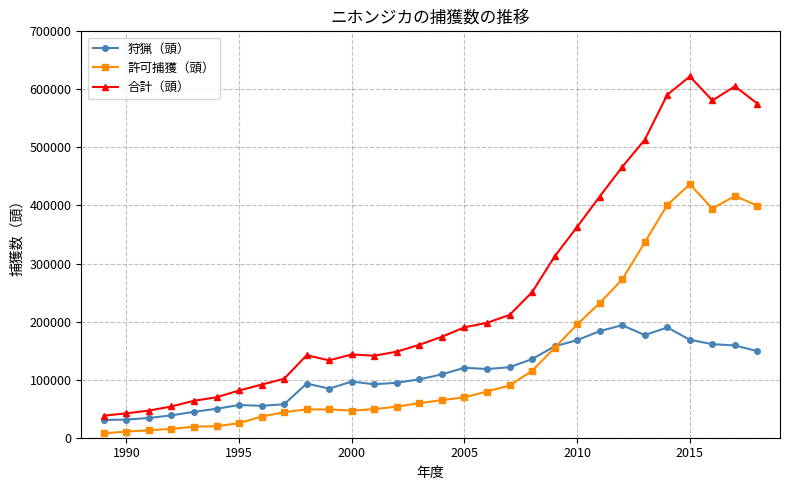

Which series has the largest total across all categories?

合計（頭）